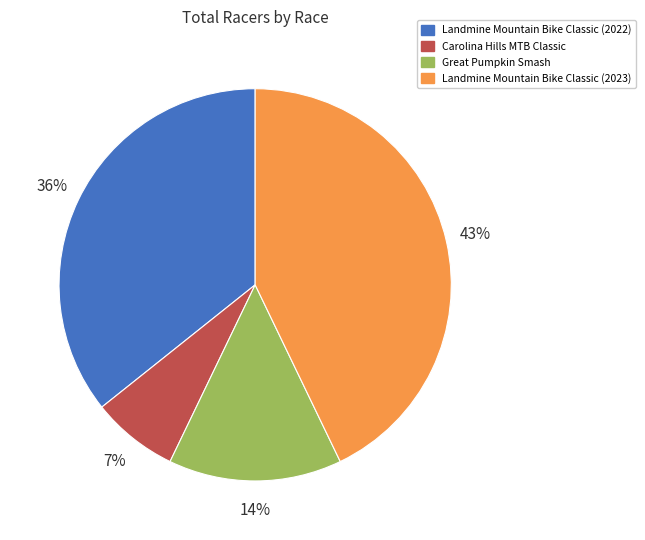

Is it true that Carolina Hills MTB Classic is 14% of the pie?

False